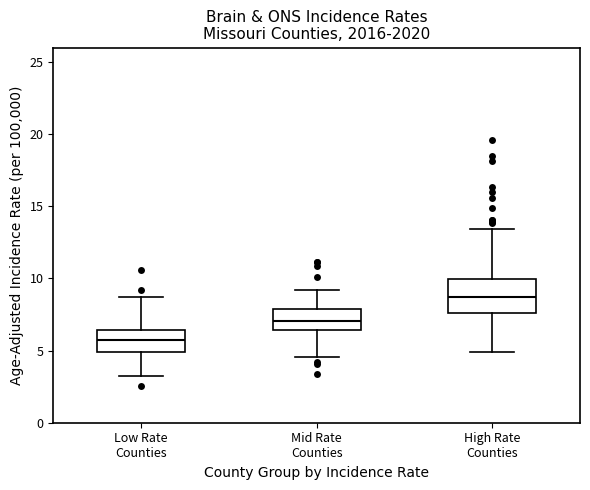

Which box has the lowest median line?

Low Rate Counties